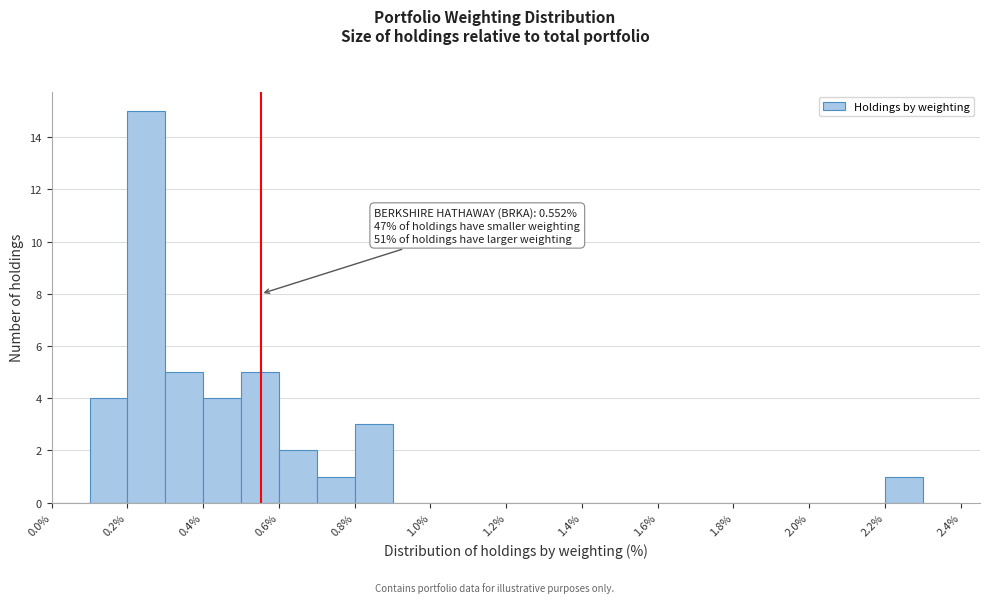

Which range on the x-axis has the tallest bar?

0.2 to 0.3